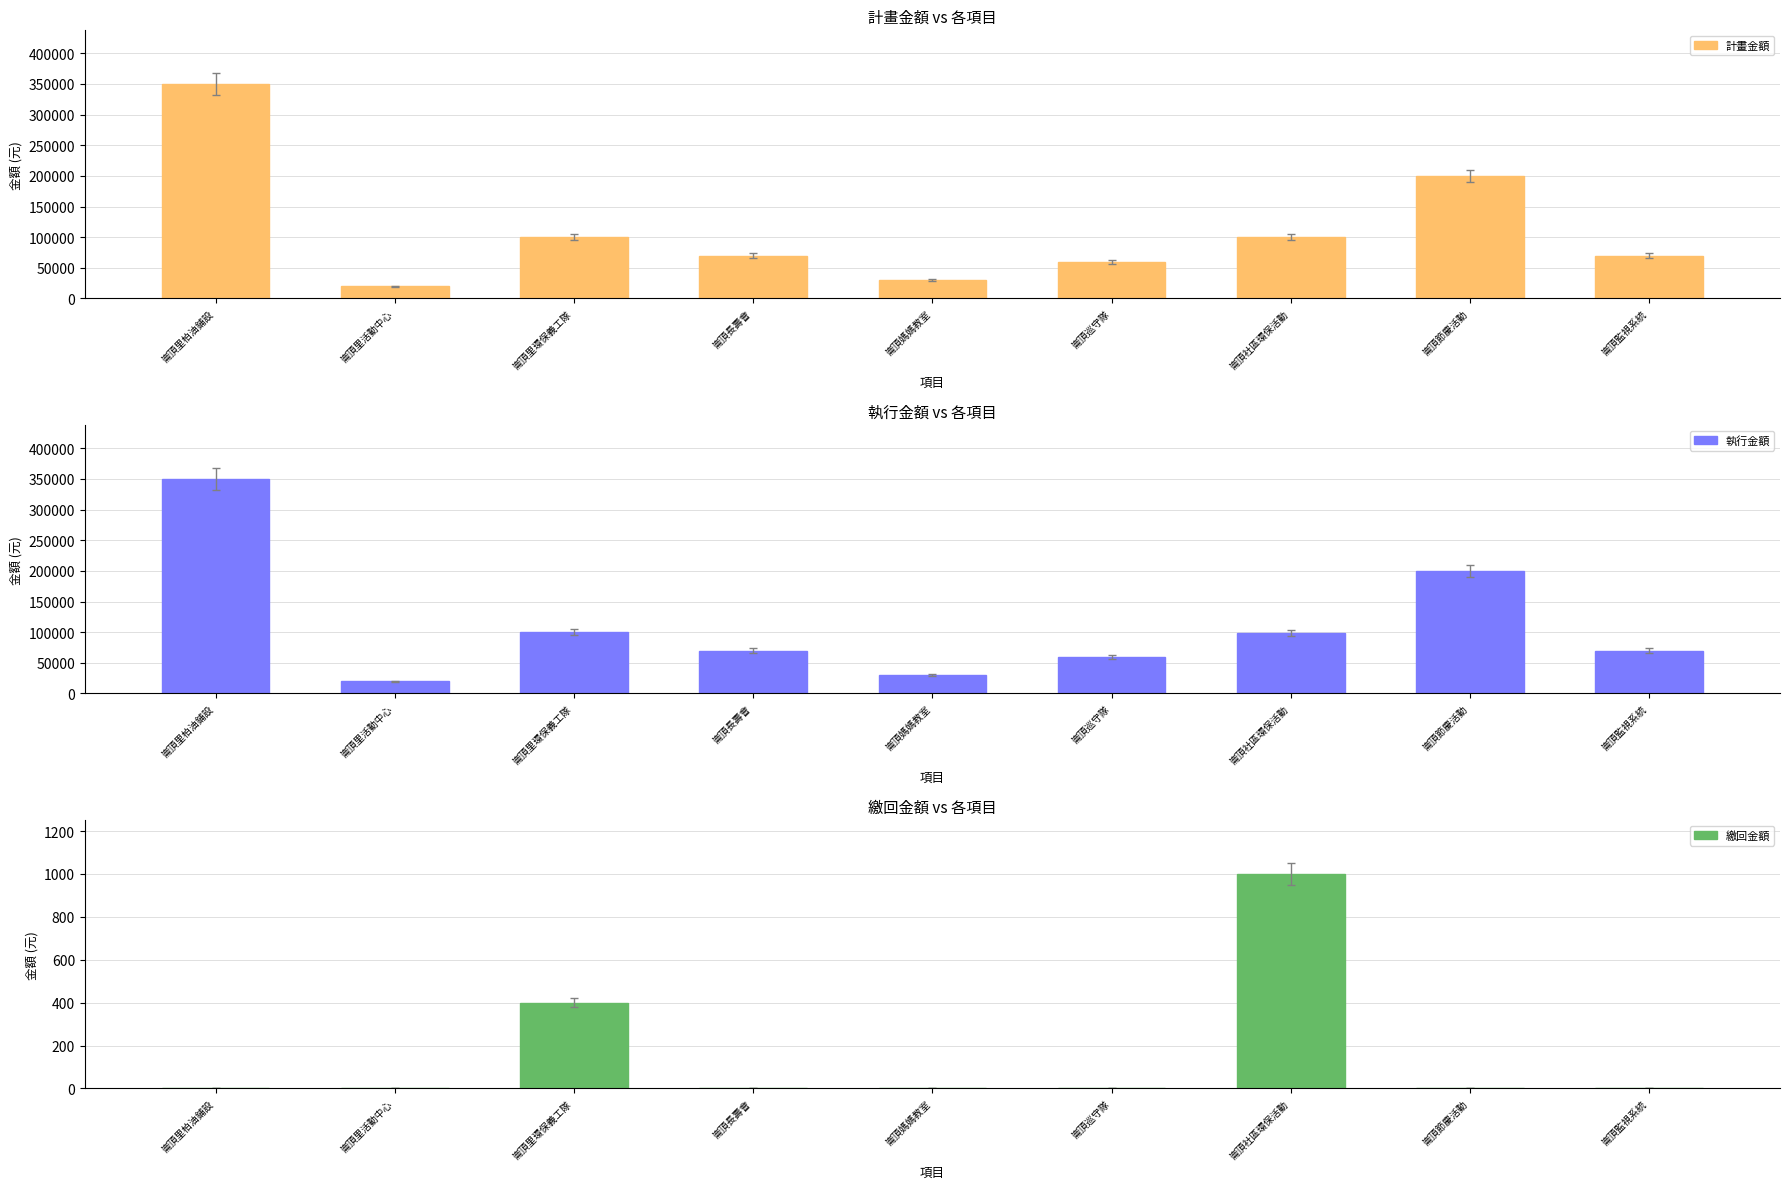

Which has a higher value, 崙頂媽媽教室 or 崙頂里柏油鋪設?

崙頂里柏油鋪設